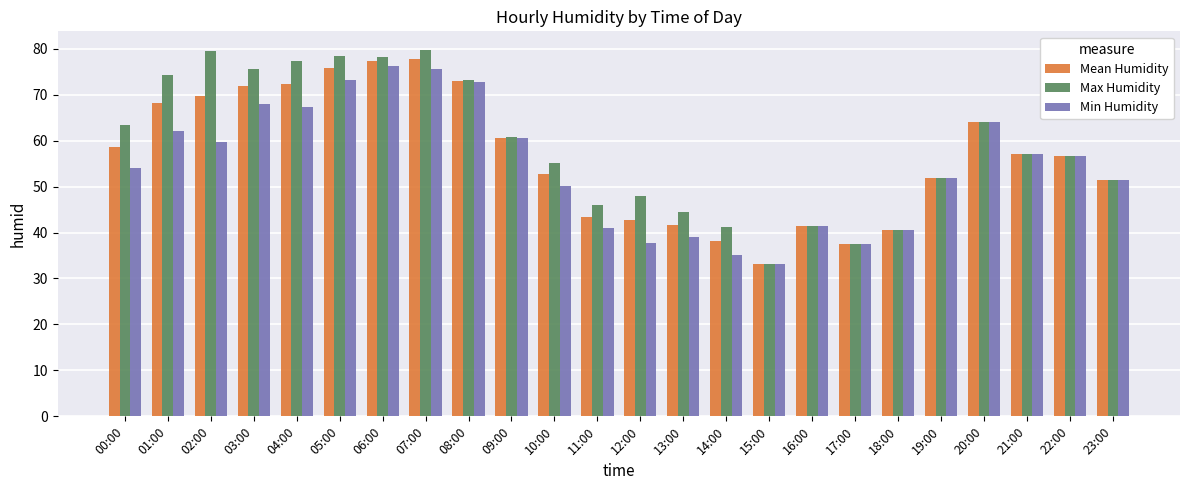

Which series has the largest range (max minus min)?

Max Humidity